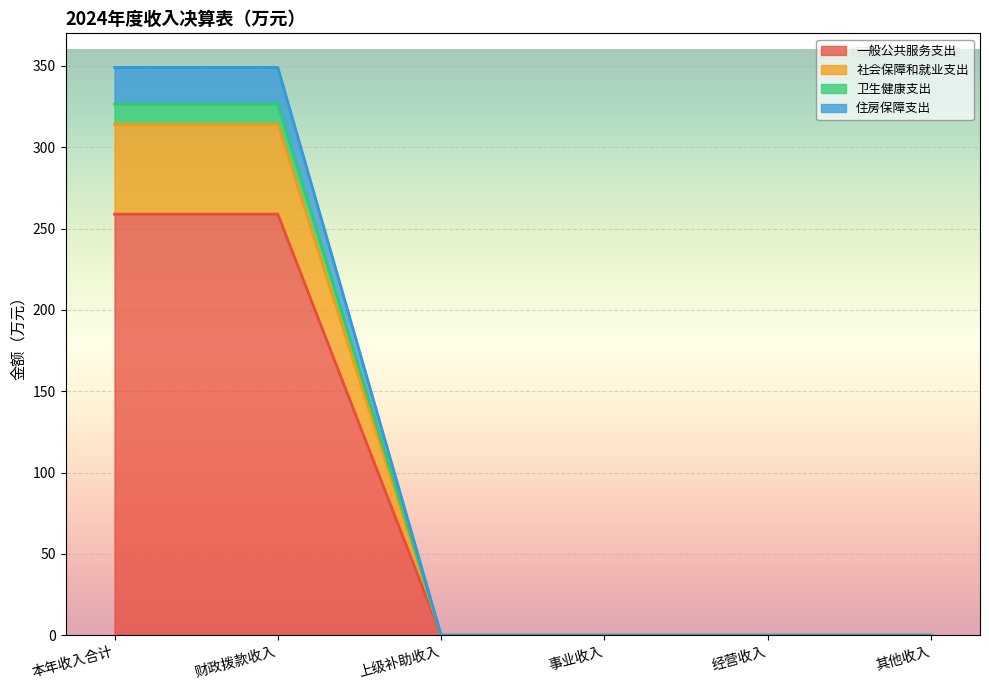

How many positive values does the 社会保障和就业支出 series have?

2